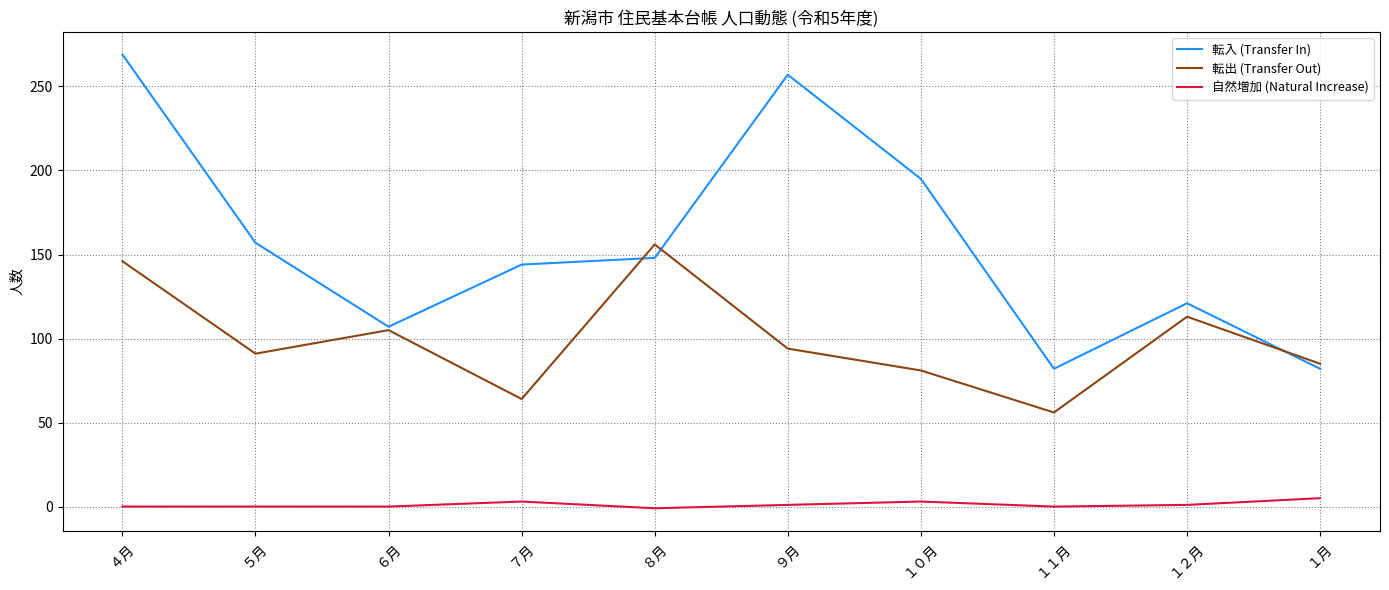

Is it true that 自然増加 (Natural Increase) equals 0 at ５月?

True